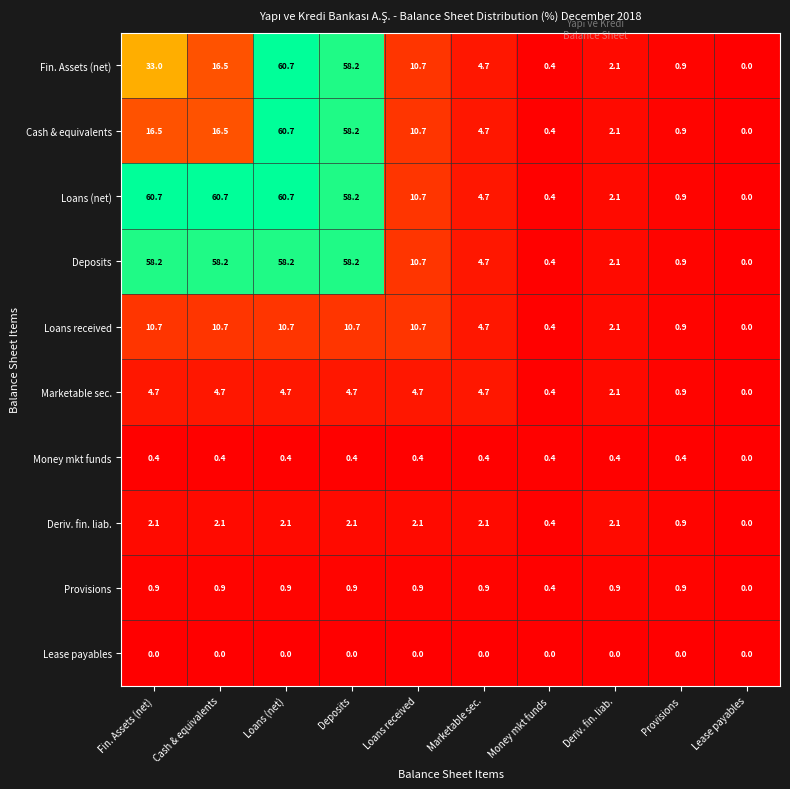

What is the approximate value of Provisions at Deriv. fin. liab.?

0.9